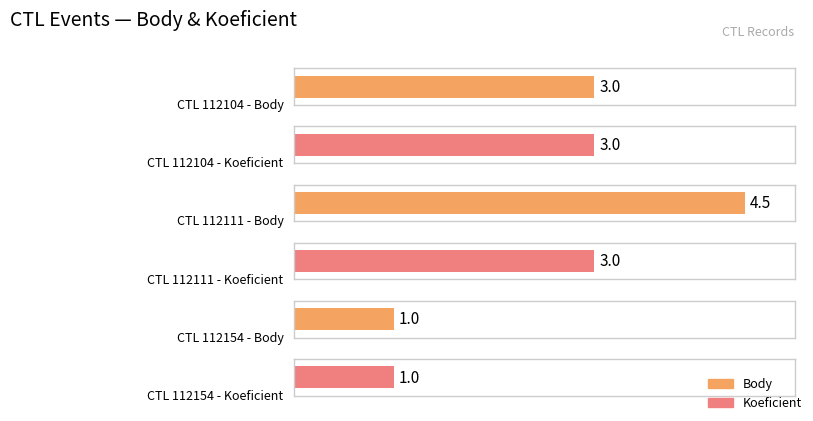

Is it true that Body equals 1.7 at 112111?

False